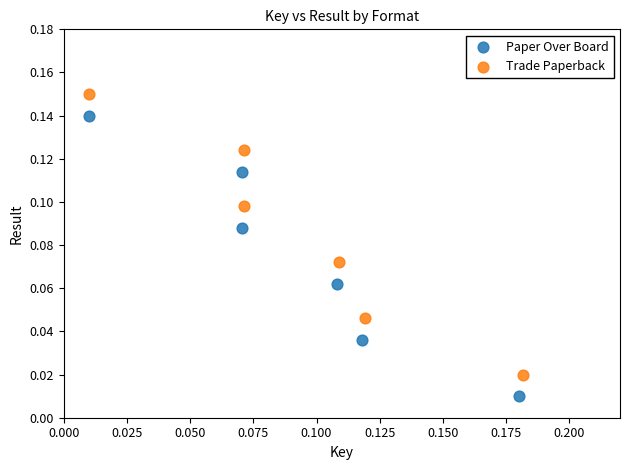

What are all the series names shown in the legend?

Paper Over Board, Trade Paperback